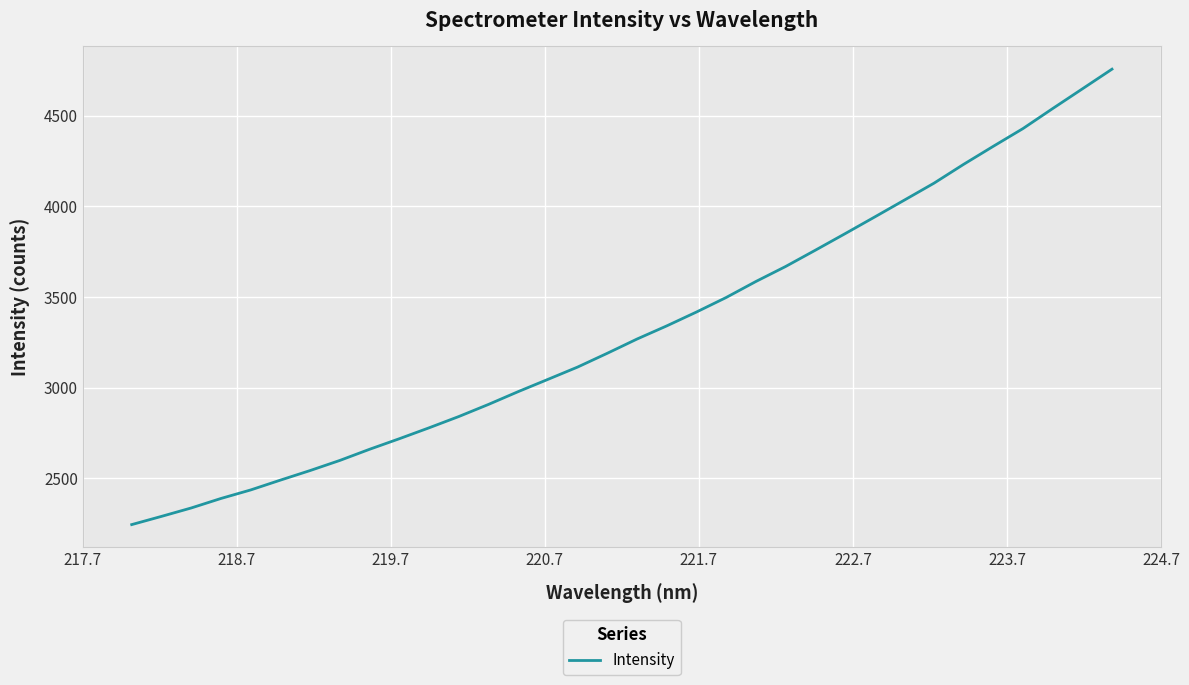

How many lines are shown in the chart?

1